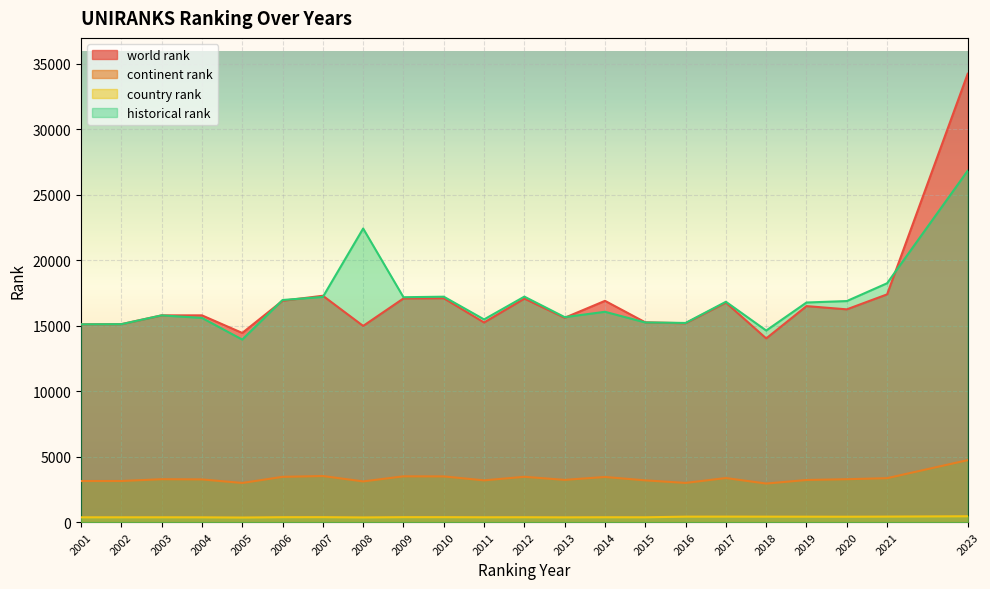

Reading right to left, extract all data points from this chart.

world rank: 34245.0	17397.0	16253.0	16500.0	14033.0	16768.0	15192.0	15261.0	16902.0	15609.0	17075.0	15249.0	17102.0	17086.0	14986.0	17291.0	16910.0	14450.0	15794.0	15793.0	15121.0	15109.0
continent rank: 4736.0	3359.0	3279.0	3220.0	2948.0	3369.0	2996.0	3192.0	3450.0	3228.0	3464.0	3192.0	3493.0	3499.0	3112.0	3522.0	3460.0	2993.0	3264.0	3280.0	3142.0	3141.0
country rank: 450.0	423.0	414.0	417.0	419.0	422.0	419.0	372.0	374.0	366.0	375.0	372.0	381.0	381.0	360.0	381.0	378.0	353.0	368.0	371.0	370.0	370.0
historical rank: 26840.0	18245.5	16885.5	16775.0	14634.5	16831.0	15213.5	15251.5	16066.0	15657.5	17223.5	15482.5	17219.0	17178.5	22425.5	17200.0	16966.0	13944.0	15598.5	15793.0	15121.0	15109.0